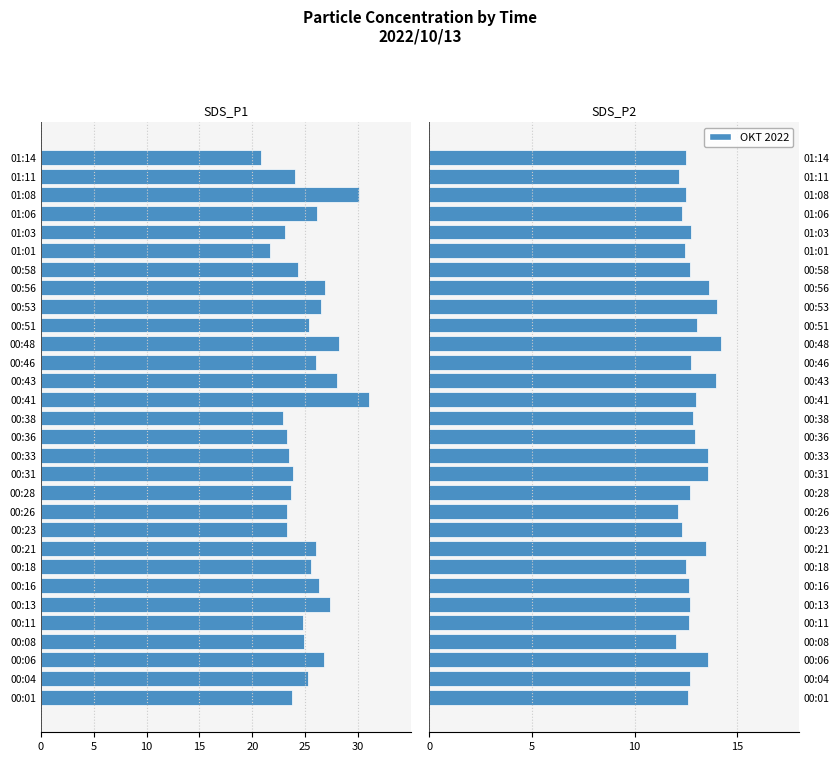

Is it true that SDS_P2 equals 7.7 at 00:13?

False